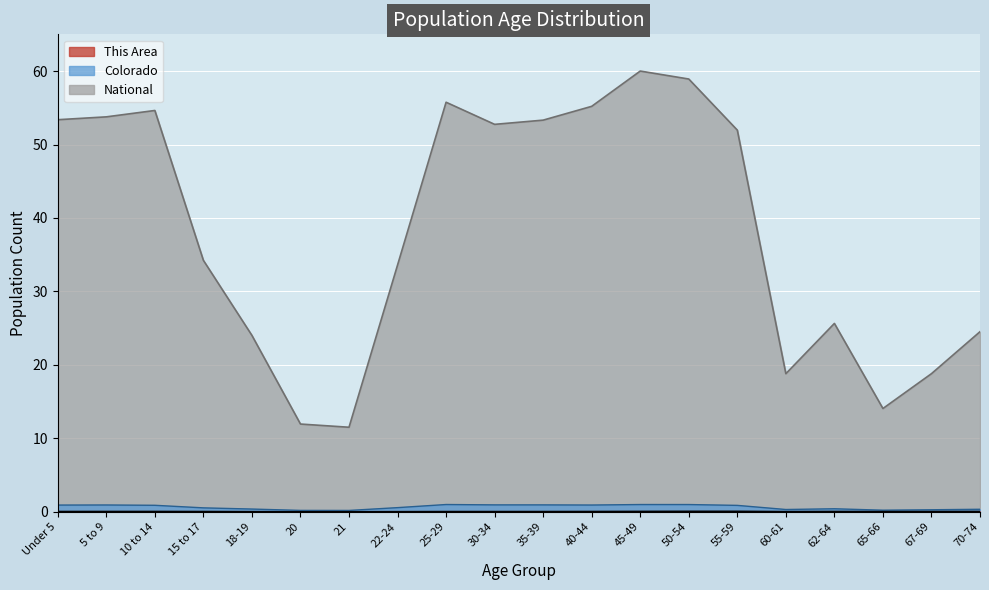

Which category has the lowest value in the This Area series?

20